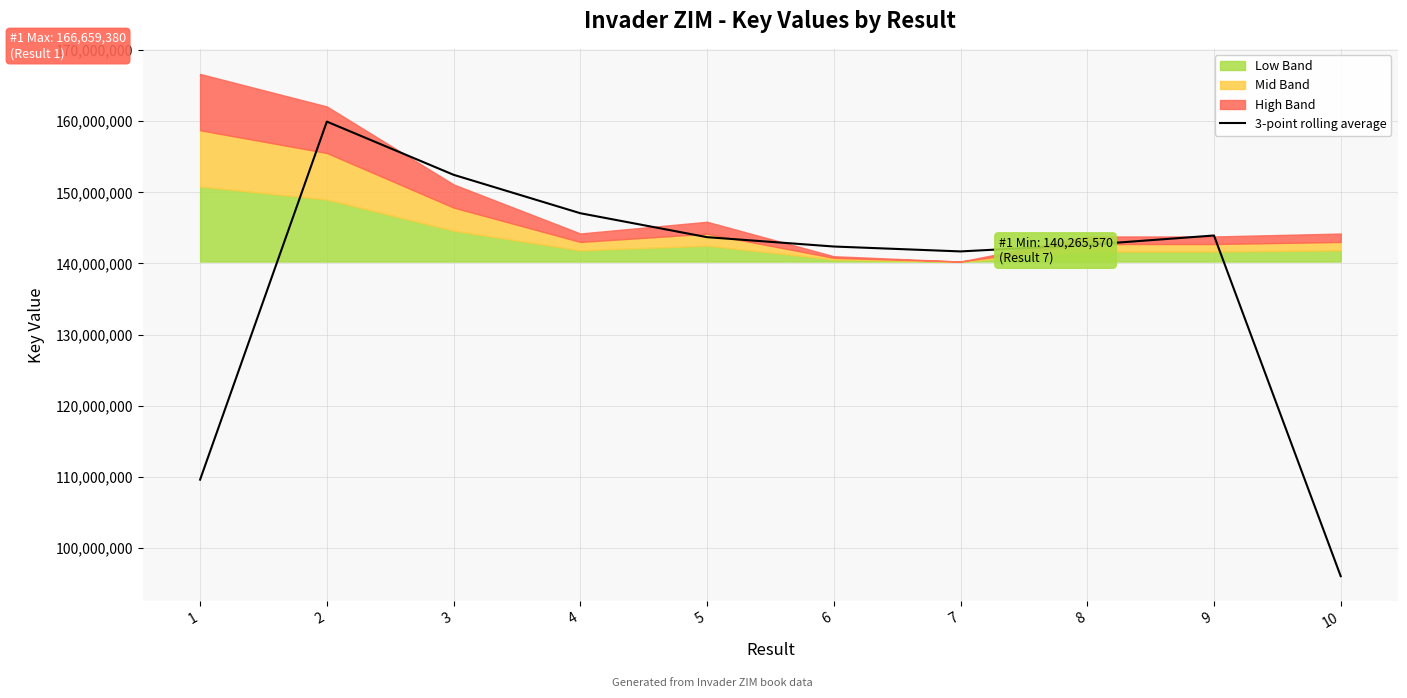

What is the difference between the maximum and minimum values?

63955164.7